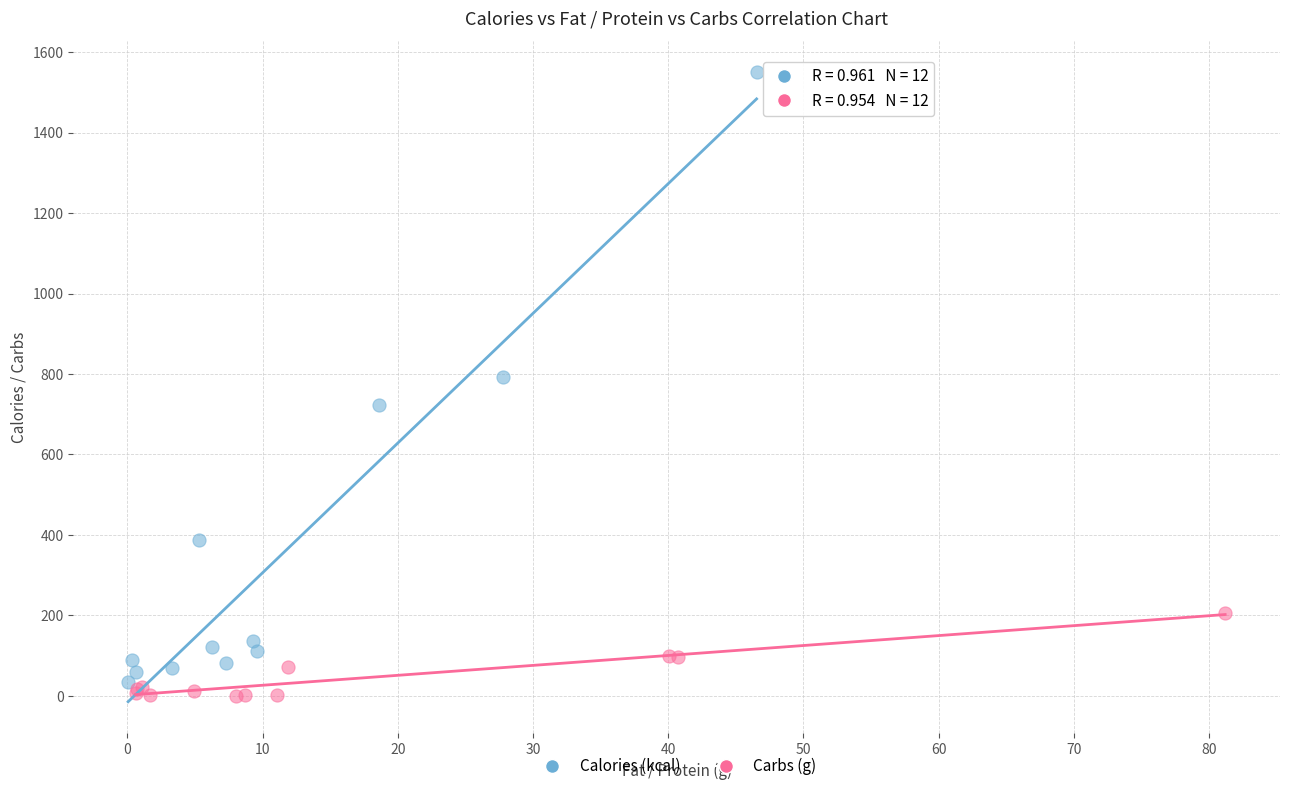

What are all the series names shown in the legend?

Calories (kcal), Carbs (g)